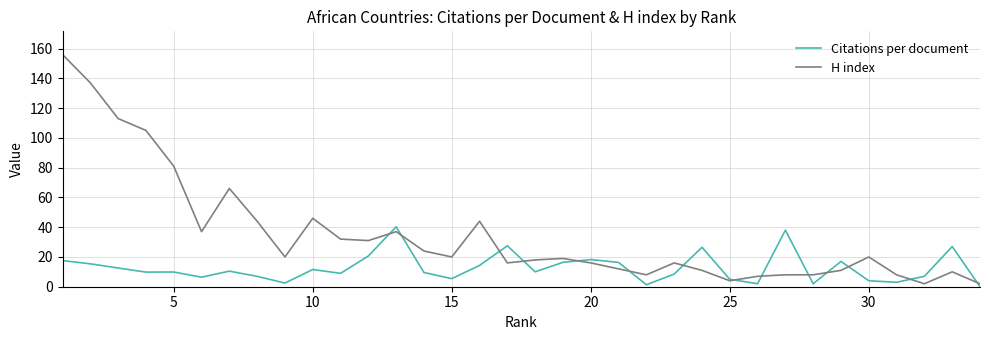

Which series has the largest total across all categories?

H index